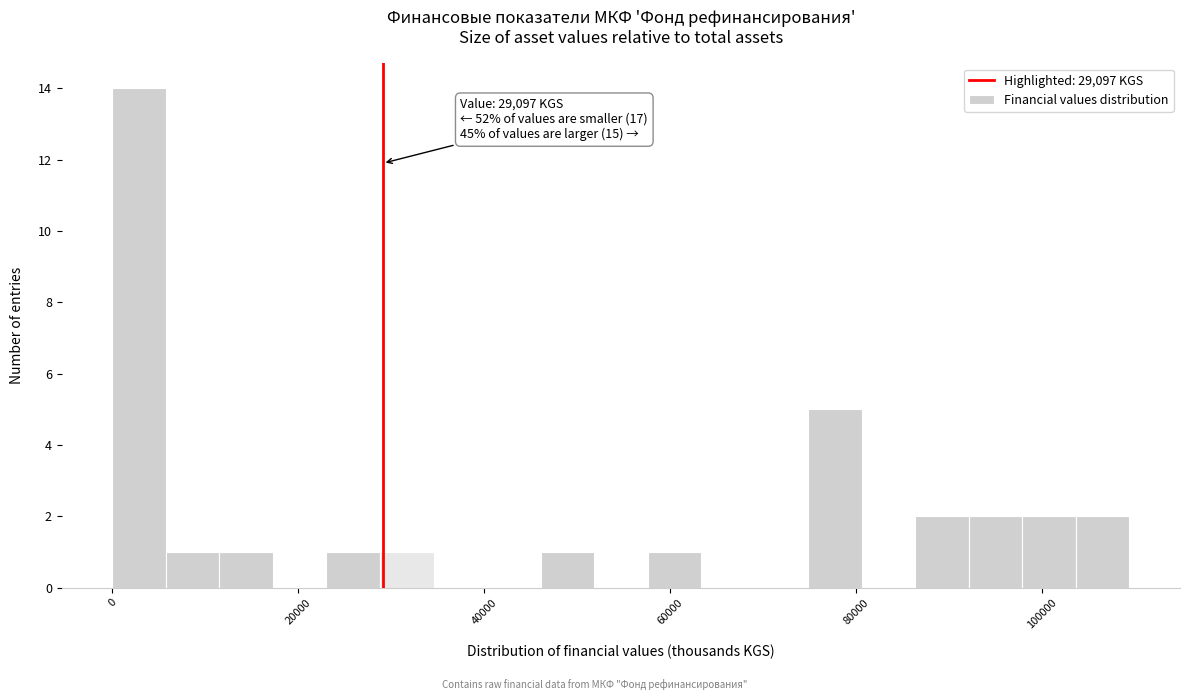

Read against the x-axis, roughly where is the centre of the tallest bar?

2000